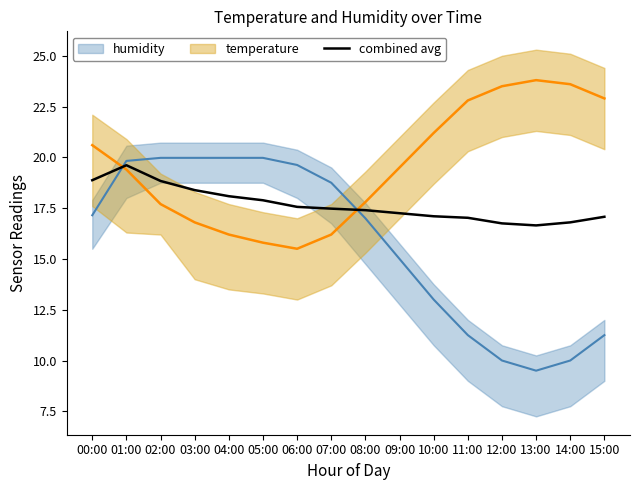

Reading left to right, extract all data points from this chart.

00:00=18.9	01:00=19.6	02:00=18.8	03:00=18.4	04:00=18.1	05:00=17.9	06:00=17.6	07:00=17.5	08:00=17.4	09:00=17.2	10:00=17.1	11:00=17.0	12:00=16.8	13:00=16.6	14:00=16.8	15:00=17.1